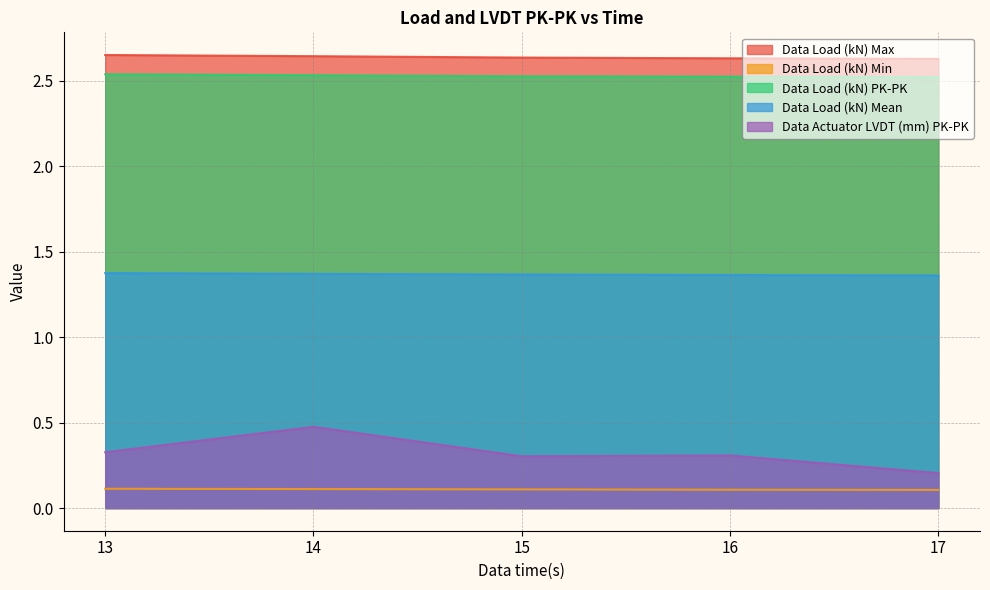

Between 17 and 14, which is larger?

14